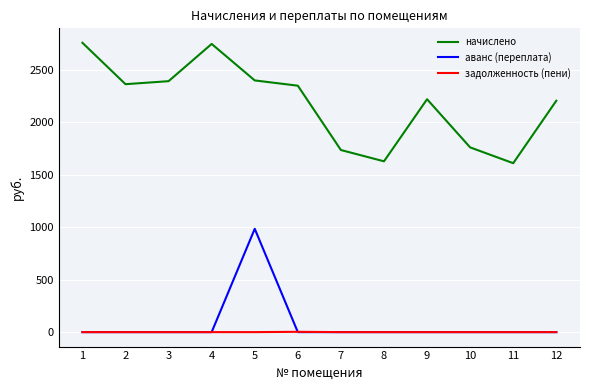

True or false: аванс (переплата) and начислено cross at least once.

False